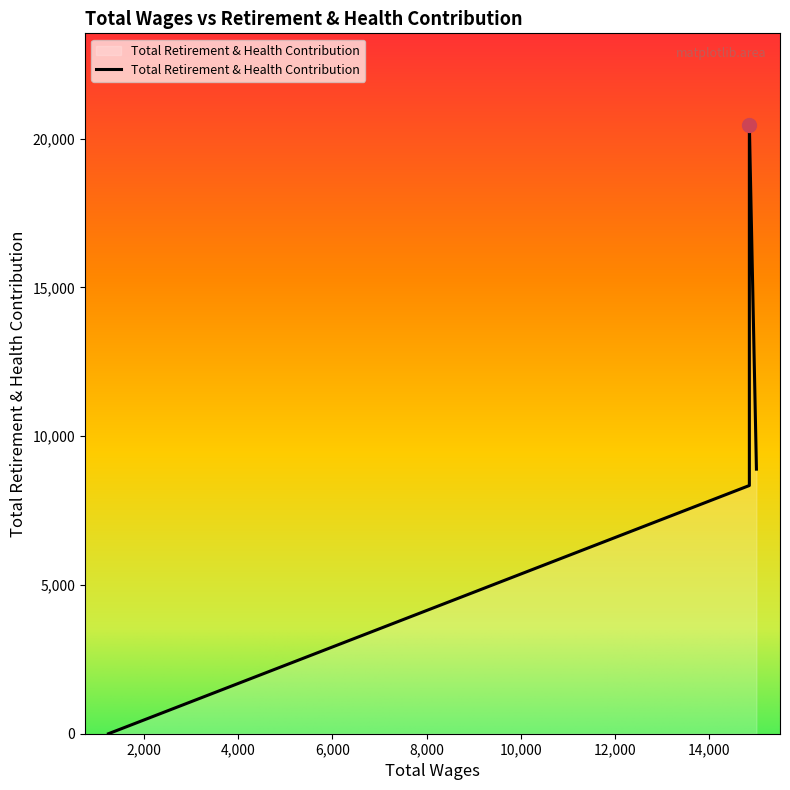

What is the label of the 7th point from the right?

14850.0